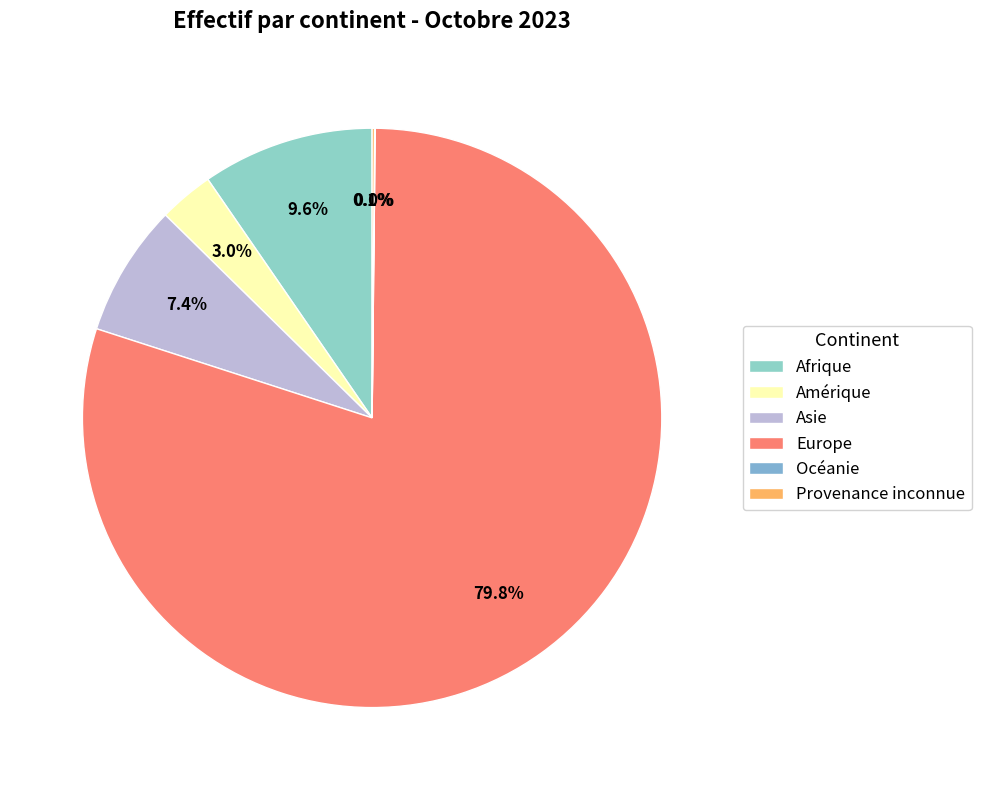

Rank the categories by value from lowest to highest.

Océanie, Provenance inconnue, Amérique, Asie, Afrique, Europe